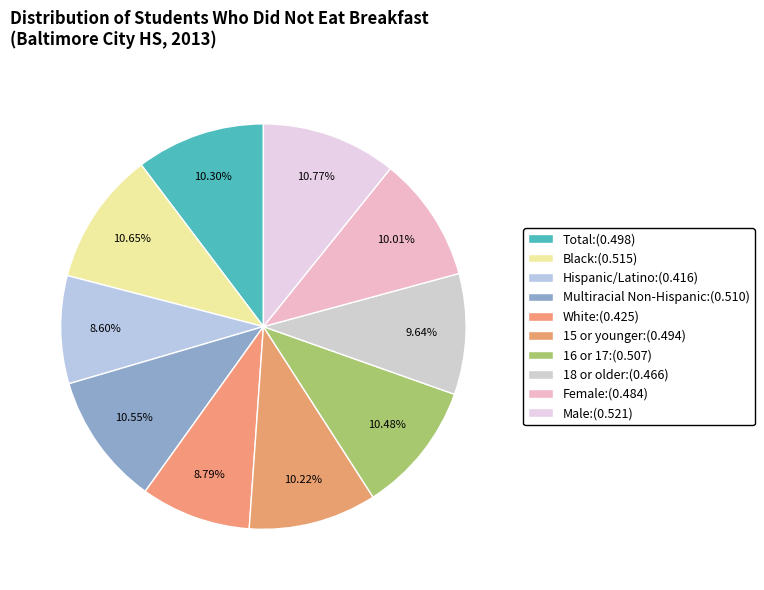

Count the number of slices in the pie.

10